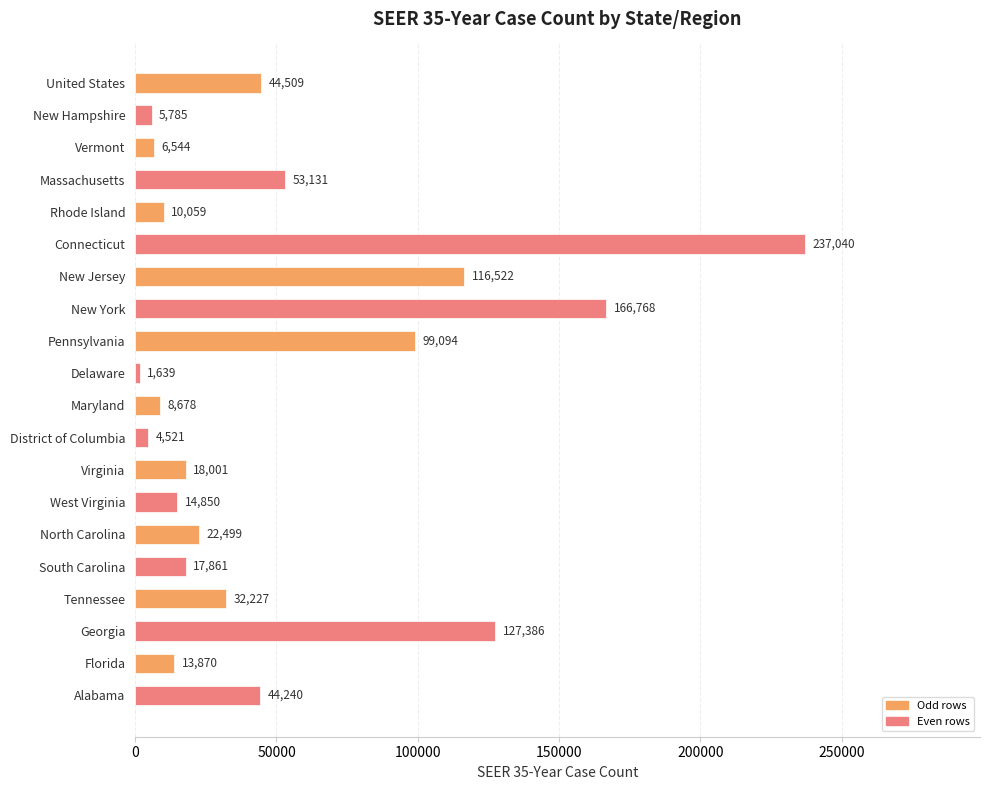

Is it true that the value at Virginia is 18001?

True